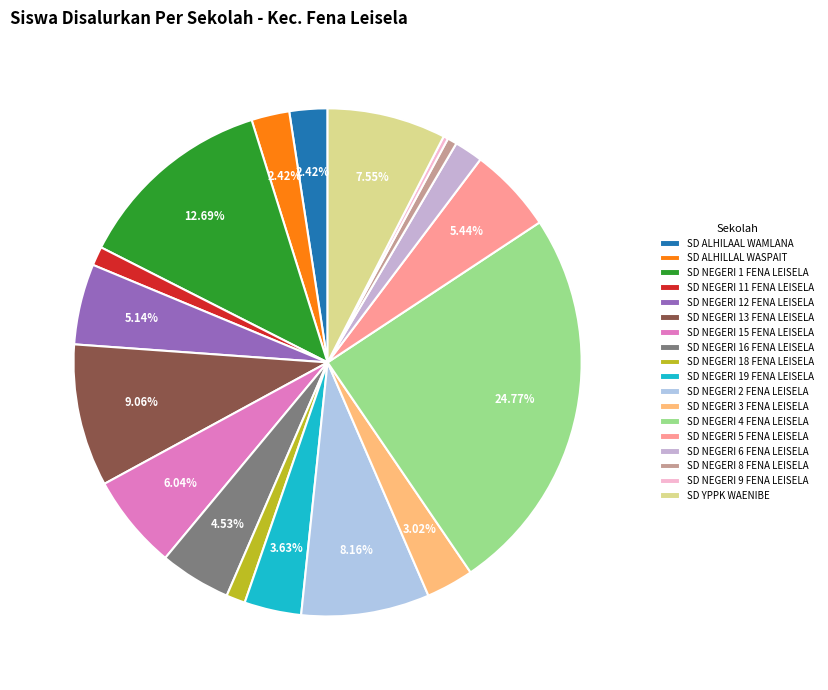

To the nearest percent, what portion does SD ALHILAAL WAMLANA represent?

2%